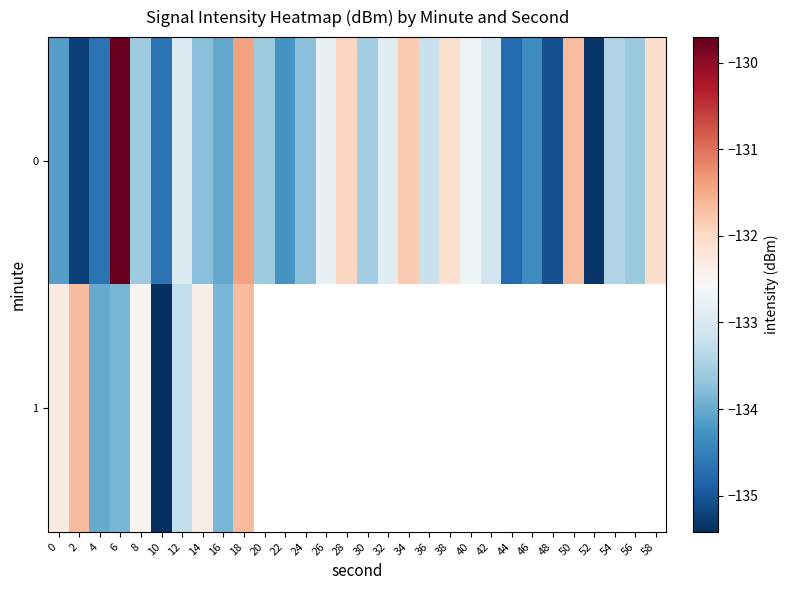

How many data points does each series have?

30